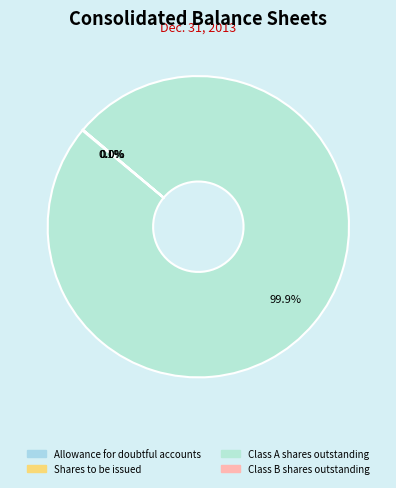

What percentage do Shares to be issued and Class A shares outstanding together represent?

100.0%